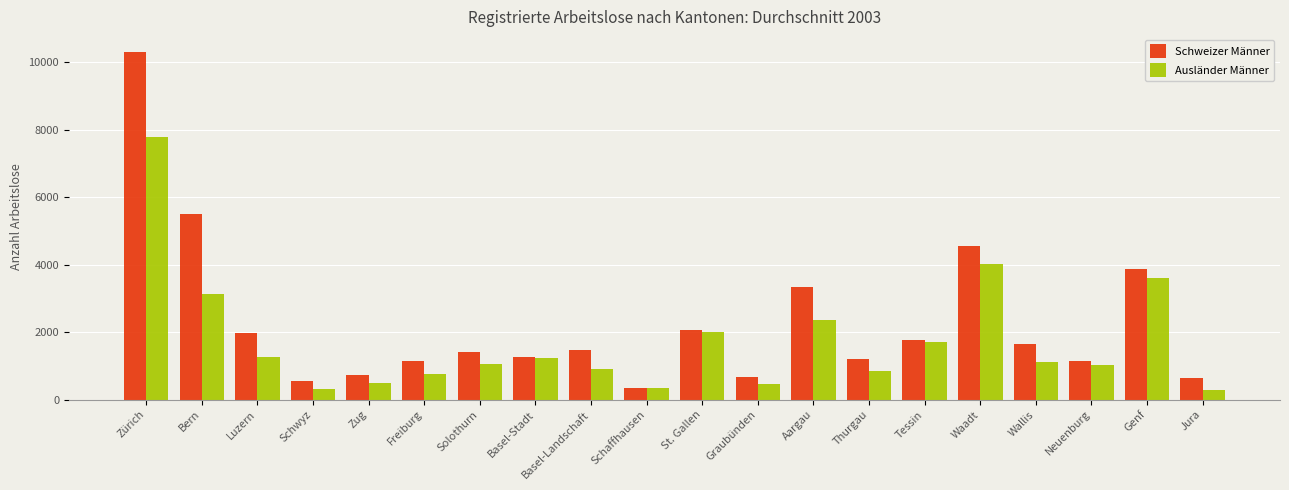

What is the label of the 7th bar from the left?

Solothurn